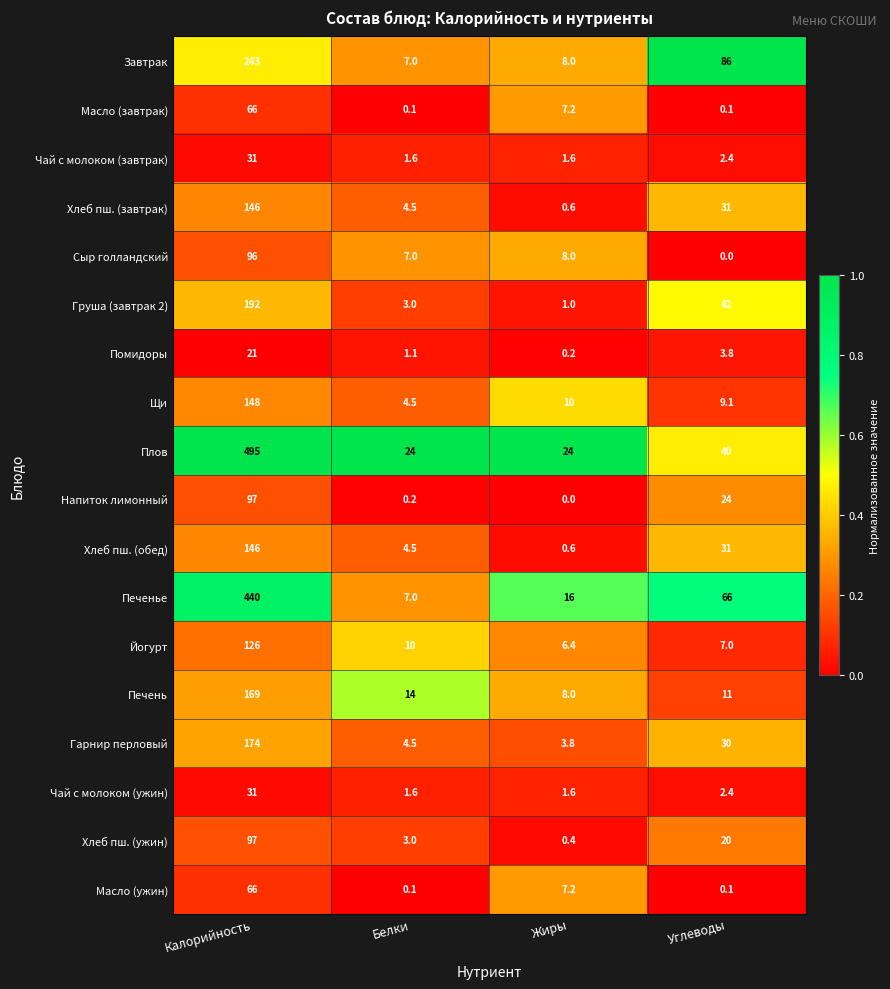

How many distinct data groups are displayed?

18